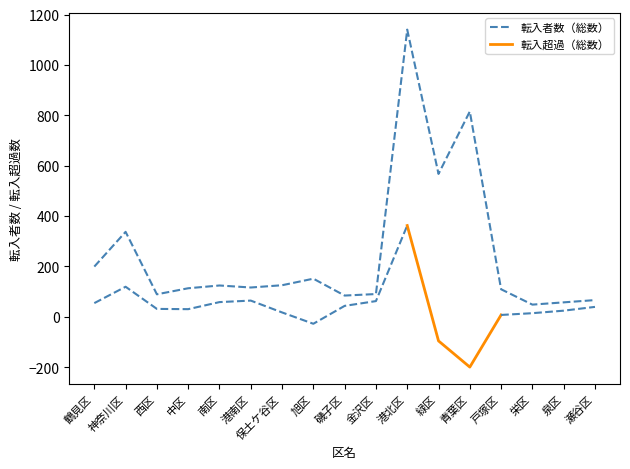

What is the label of the 12th point from the left?

緑区